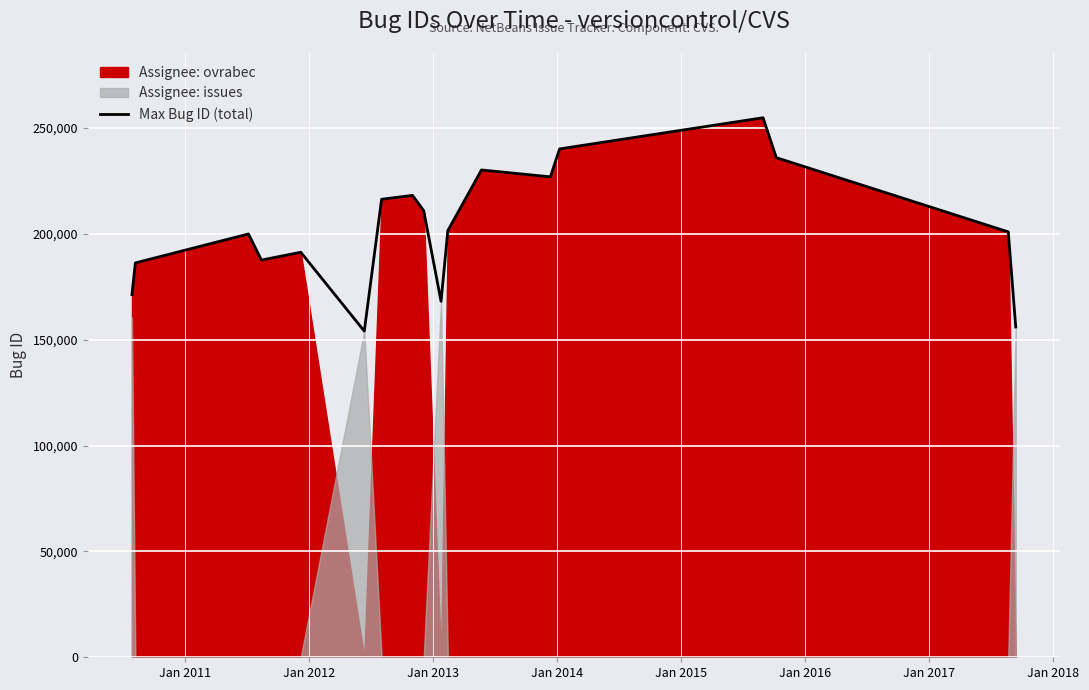

How many values are below 201582?

9